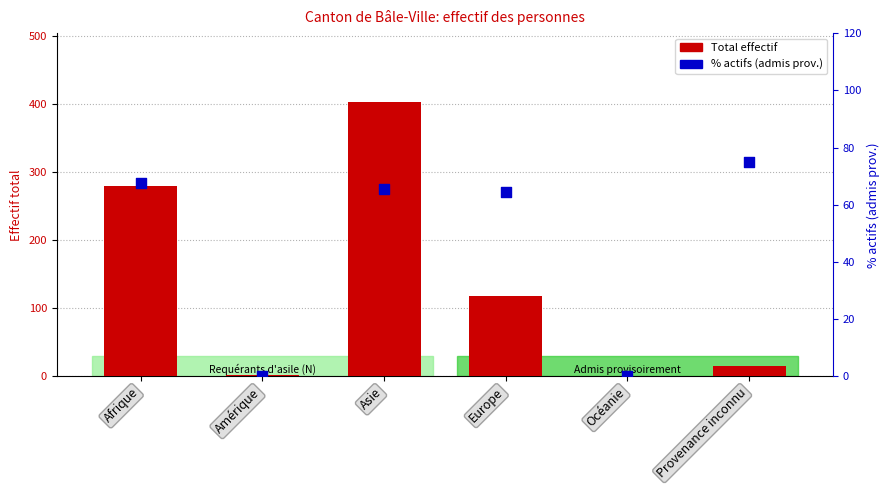

Which series reaches the maximum Y coordinate?

Total effectif